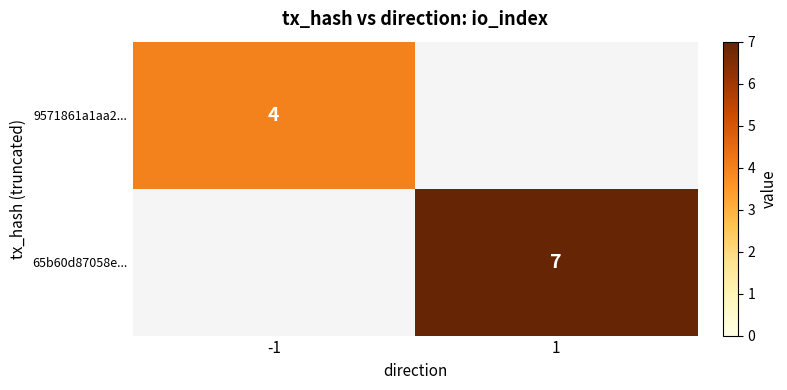

True or false: 9571861a1aa2... has a value of 2 at -1.

False